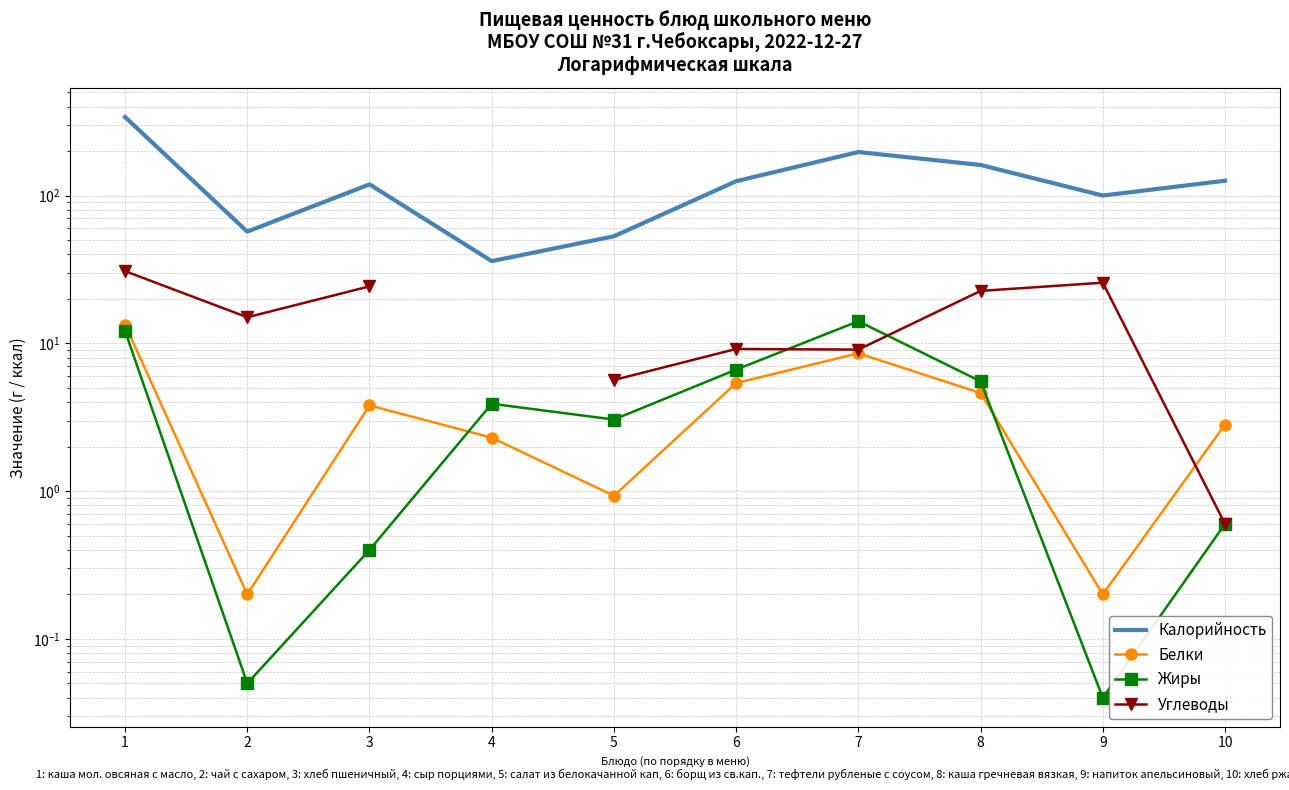

At which category is the sum across all series the highest?

1